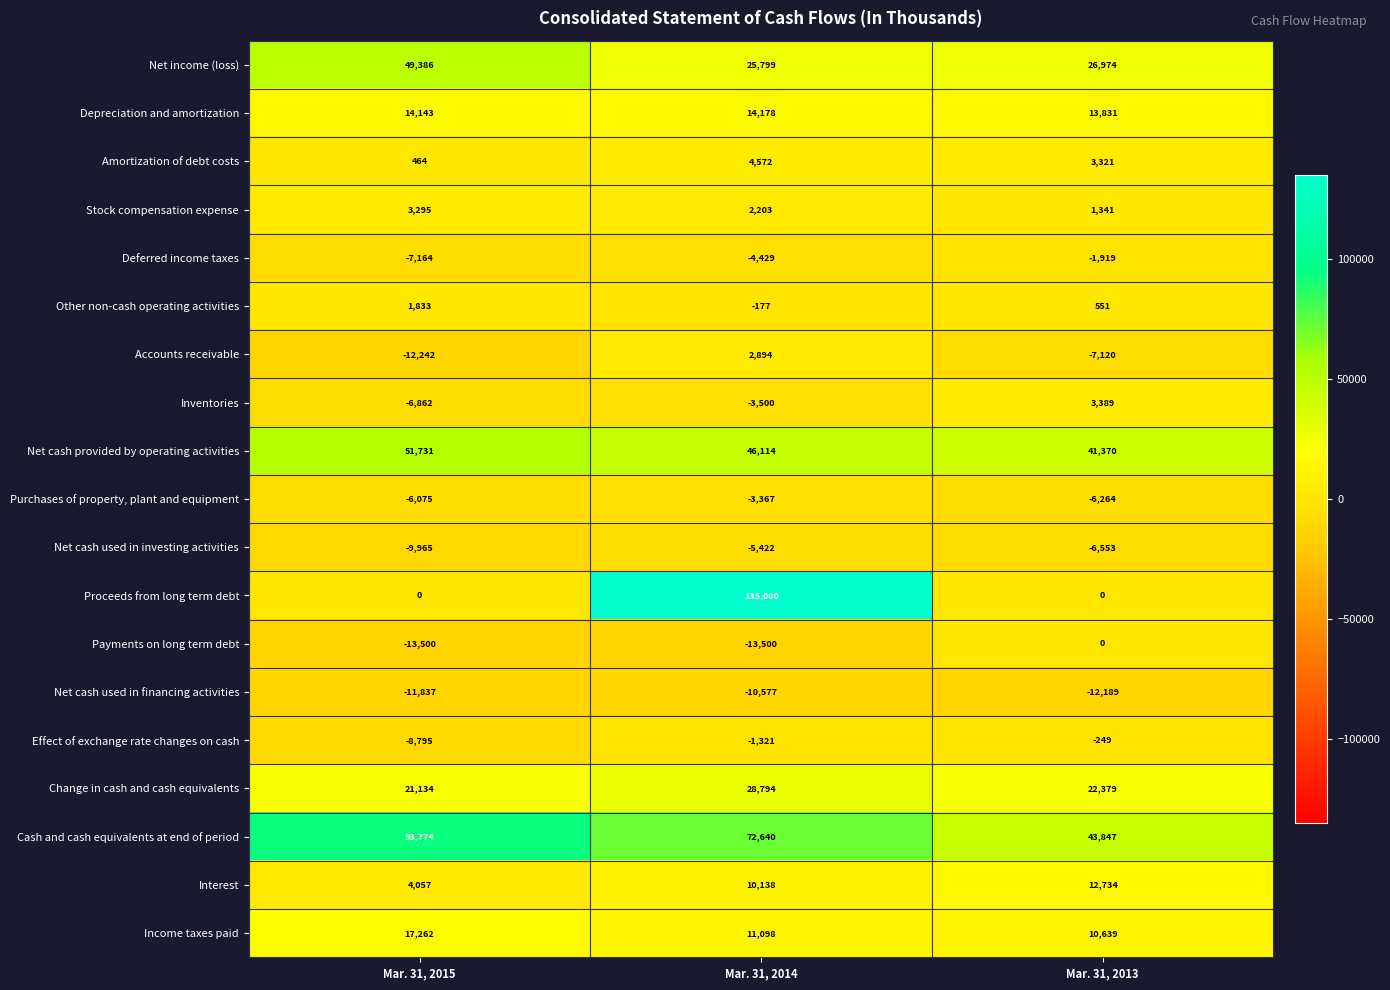

Read the Payments on long term debt value at Mar. 31, 2014.

-13500